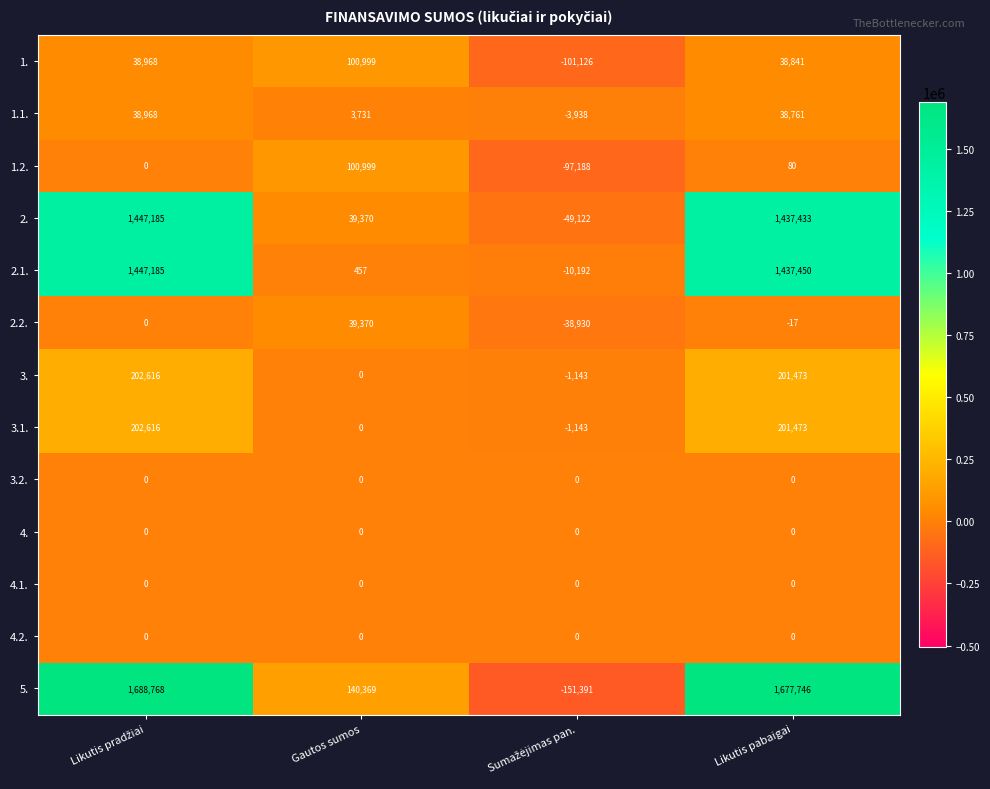

Where is 3. nearest to the value 100736?

Gautos sumos